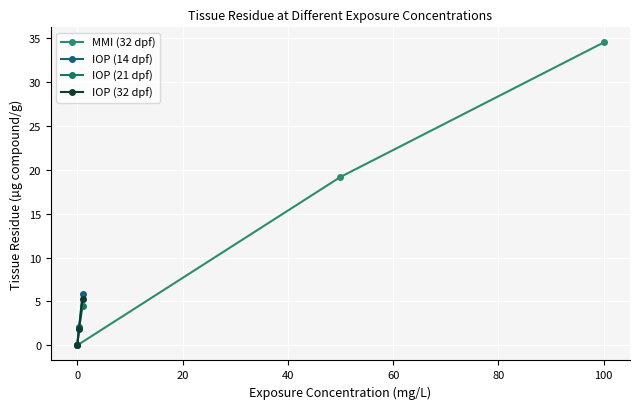

How many values in the IOP (14 dpf) series are below 2?

1